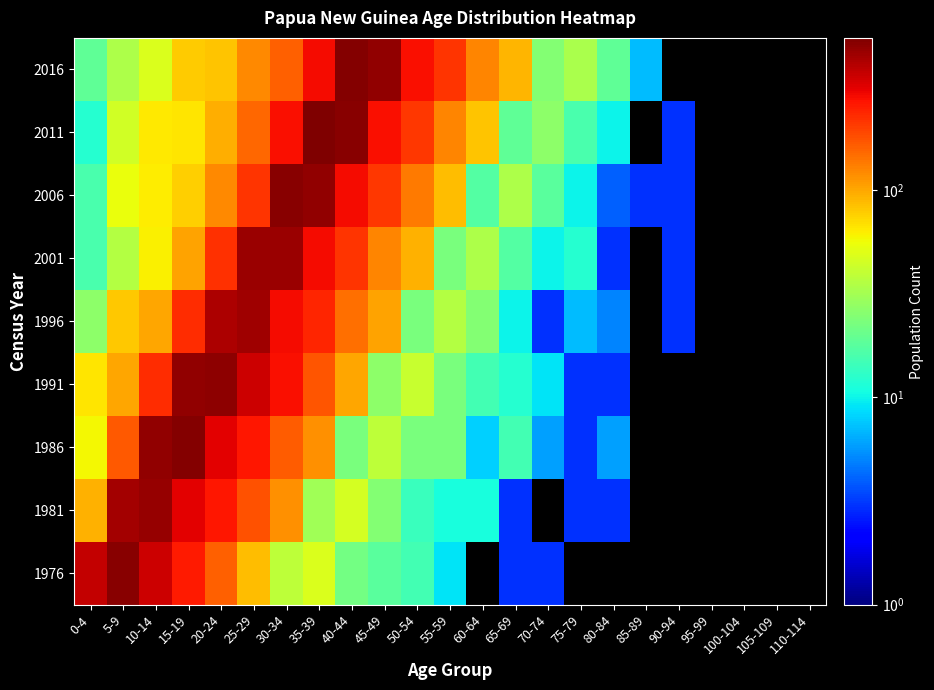

List the series in order of their peak value, highest first.

2011, 2016, 1986, 1976, 2006, 1991, 1981, 2001, 1996